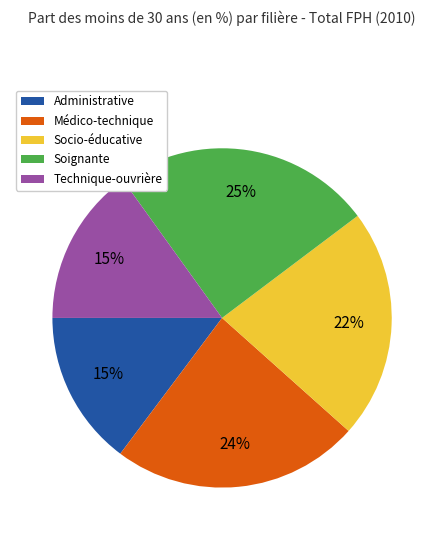

The Socio-éducative slice represents 28% of the pie. True or false?

False